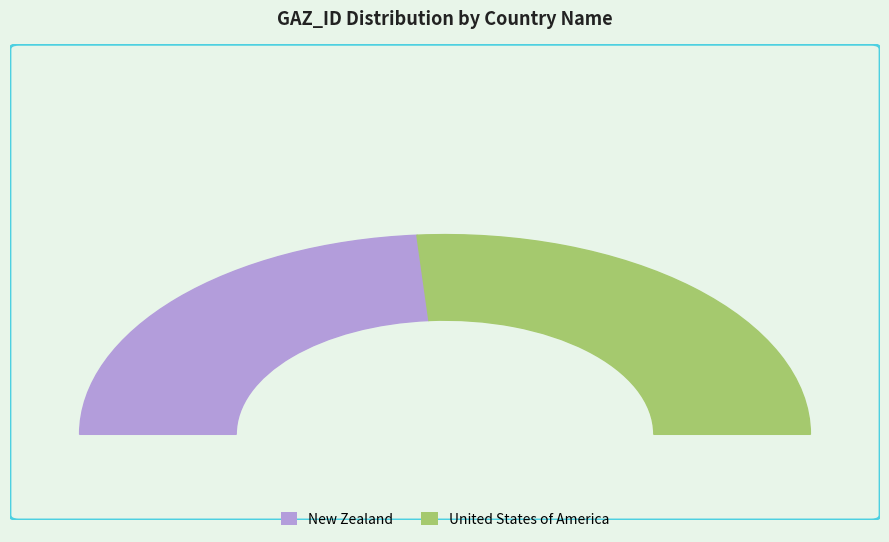

Does United States of America account for over 50% of the chart?

Yes